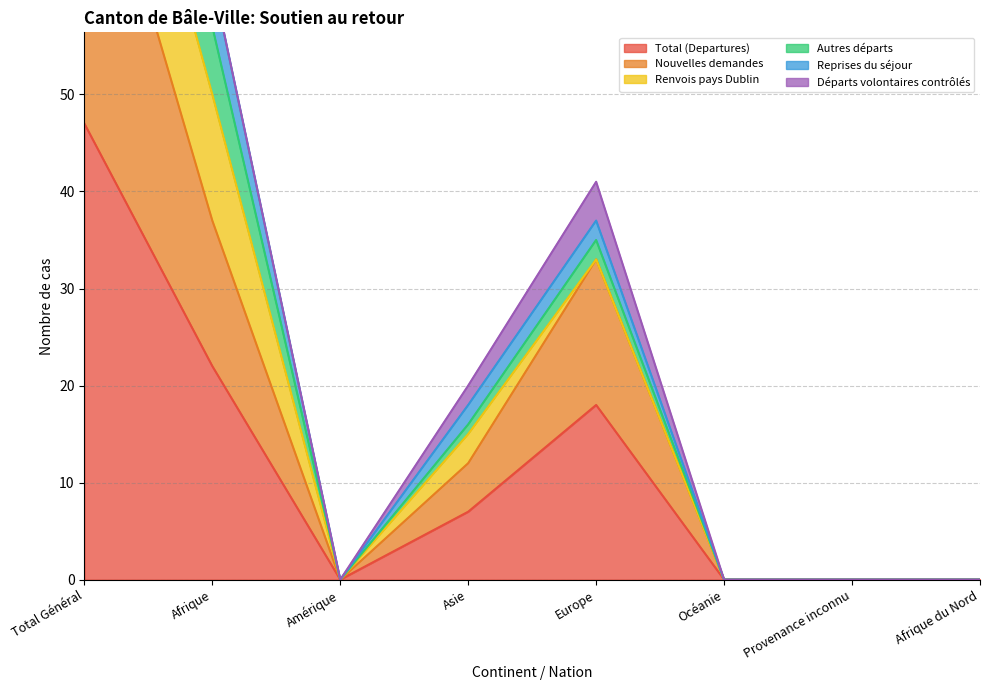

True or false: Total (Departures) and Reprises du séjour intersect in this chart.

False